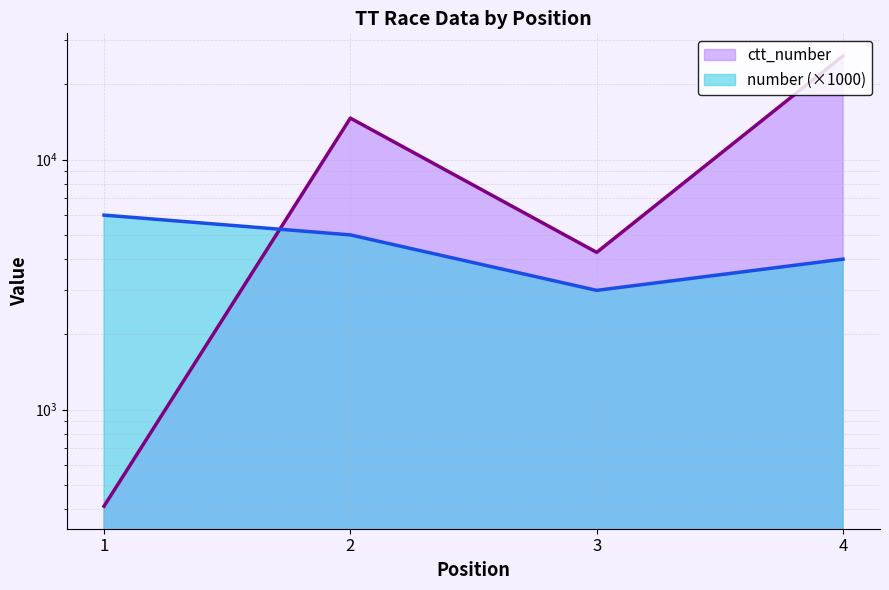

Rank the series by their maximum value, from highest to lowest.

ctt_number, number